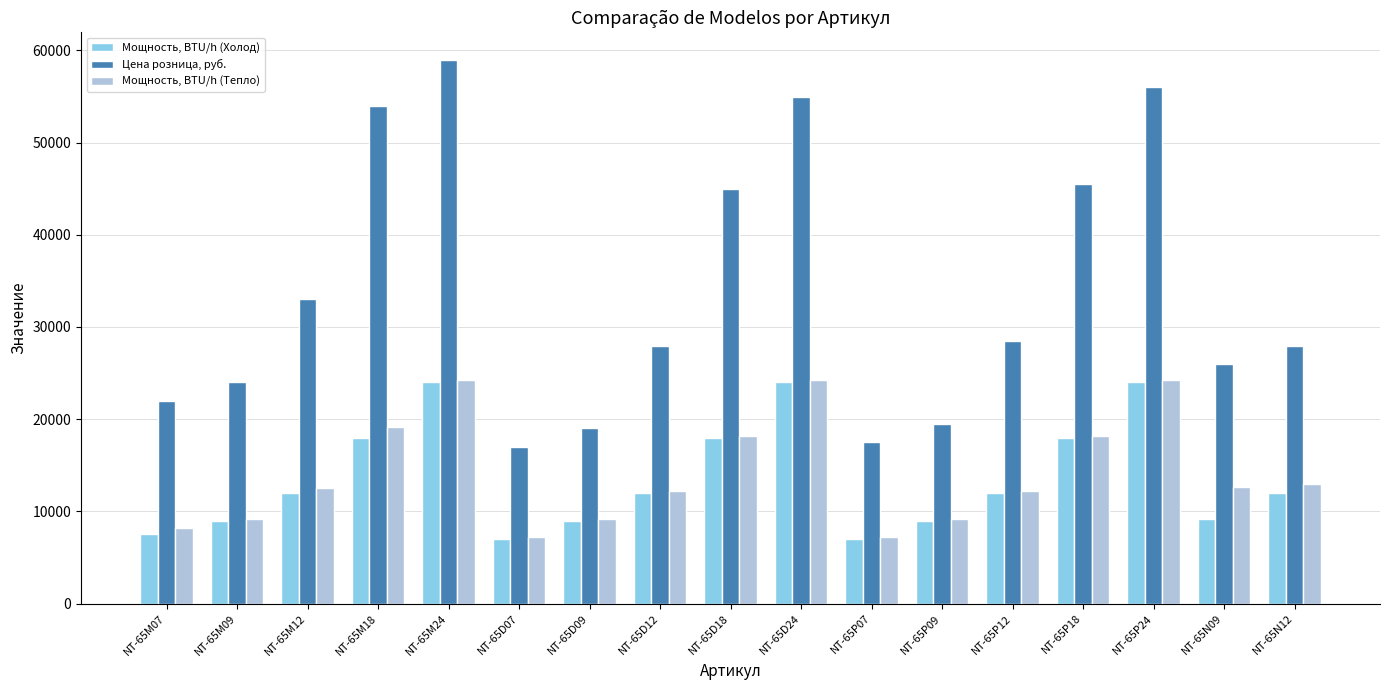

What is the label of the 15th bar from the left?

NT-65P24